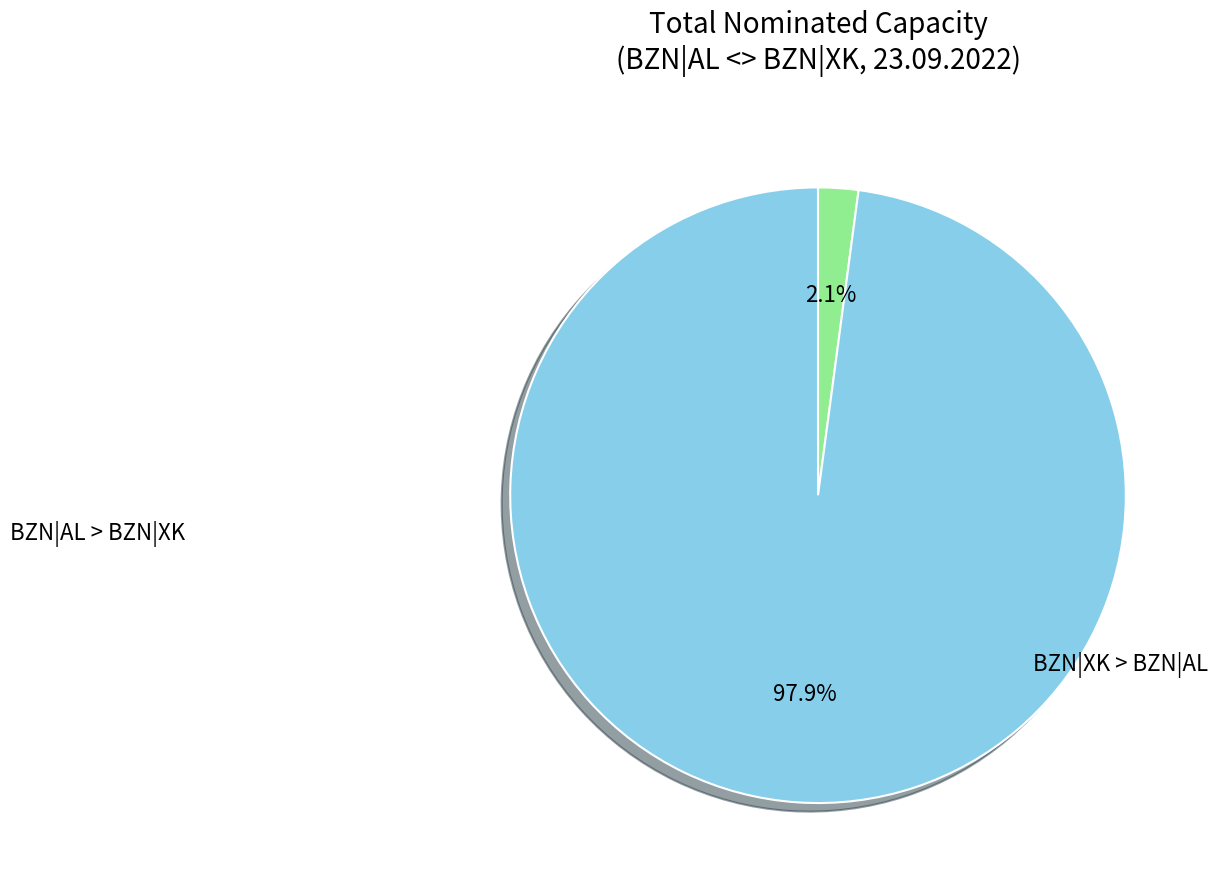

Is there any slice that represents more than half of the pie?

Yes